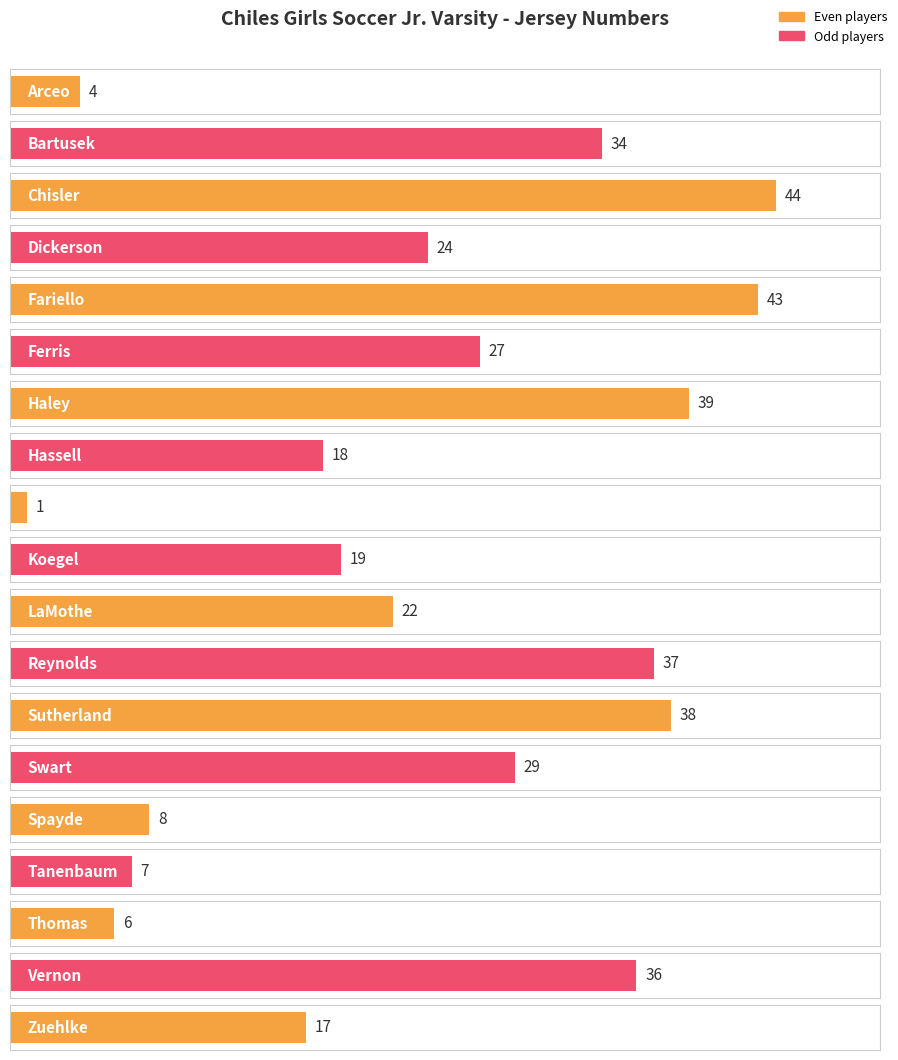

List the labels in order of value, smallest first.

Kantor, Arceo, Thomas, Tanenbaum, Spayde, Zuehlke, Hassell, Koegel, LaMothe, Dickerson, Ferris, Swart, Bartusek, Vernon, Reynolds, Sutherland, Haley, Fariello, Chisler